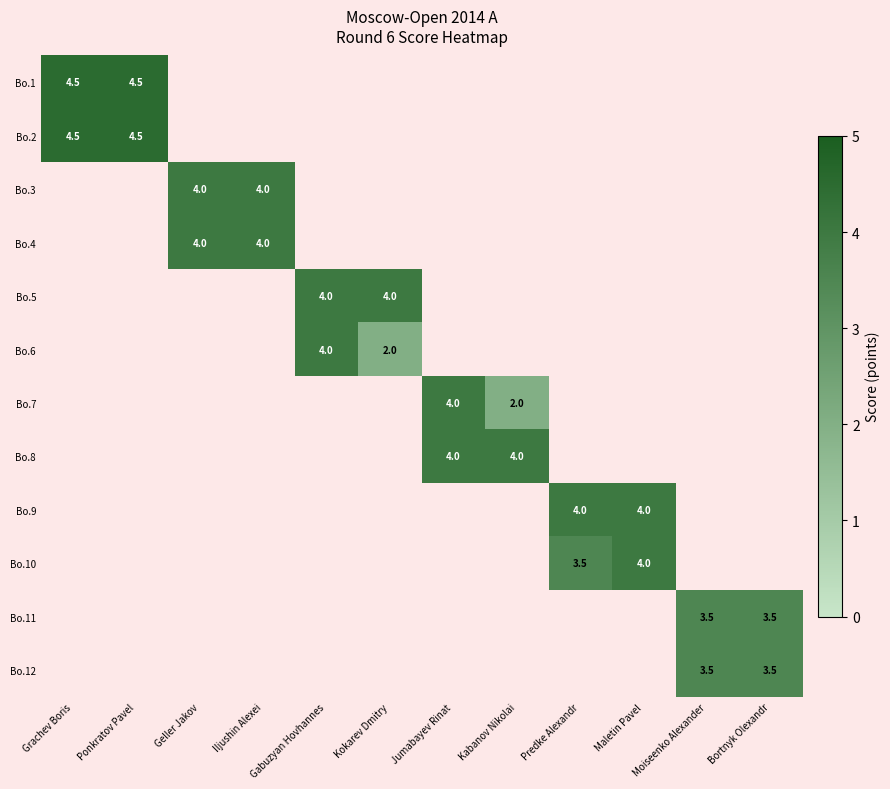

At how many categories does at least one series exceed 3?

12